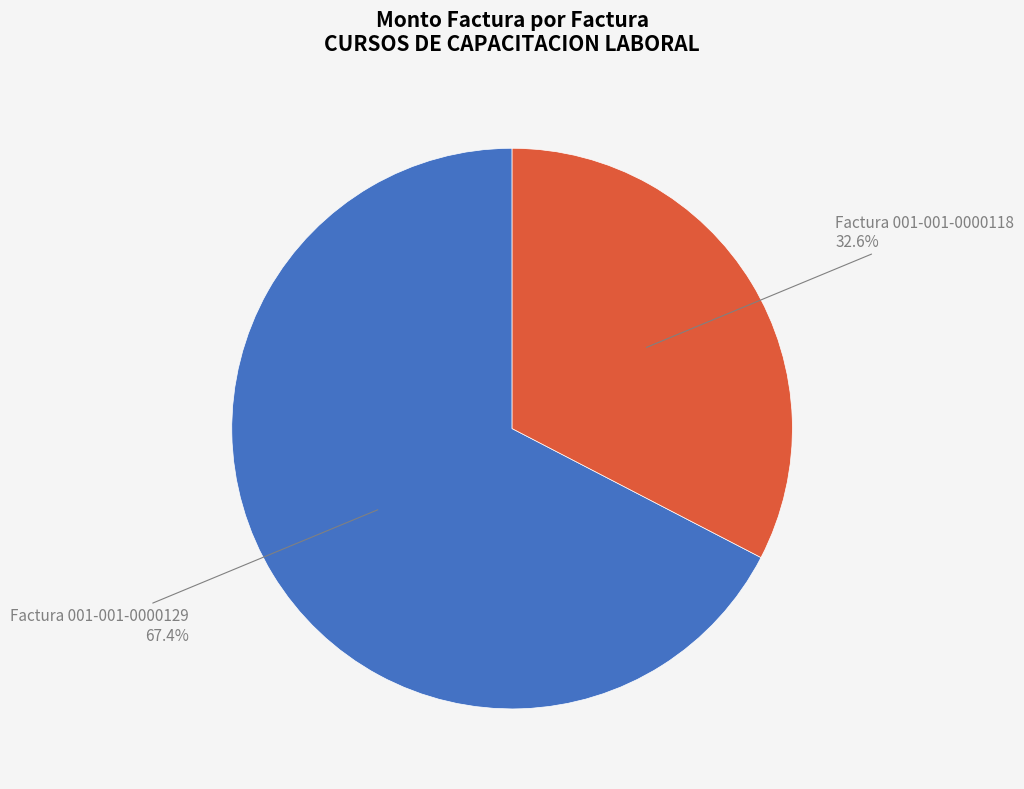

Combined, do Factura 001-001-0000129 and Factura 001-001-0000118 account for over 50%?

Yes